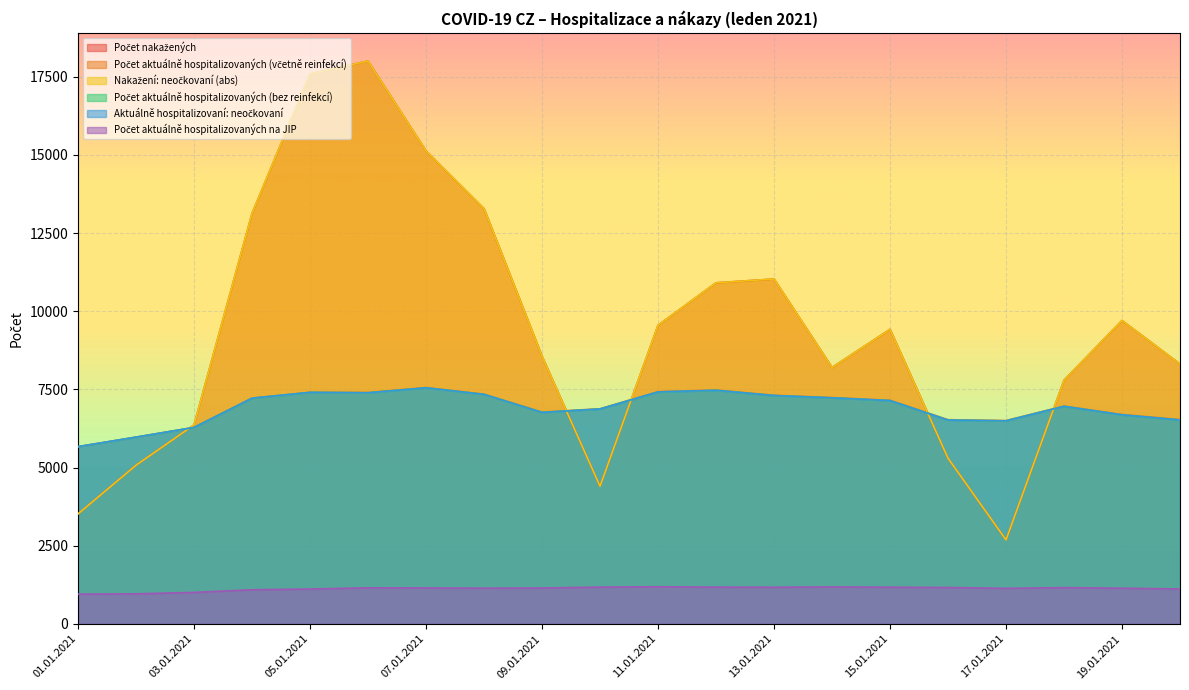

True or false: Počet aktuálně hospitalizovaných (včetně reinfekcí) and Počet nakažených cross at least once.

True